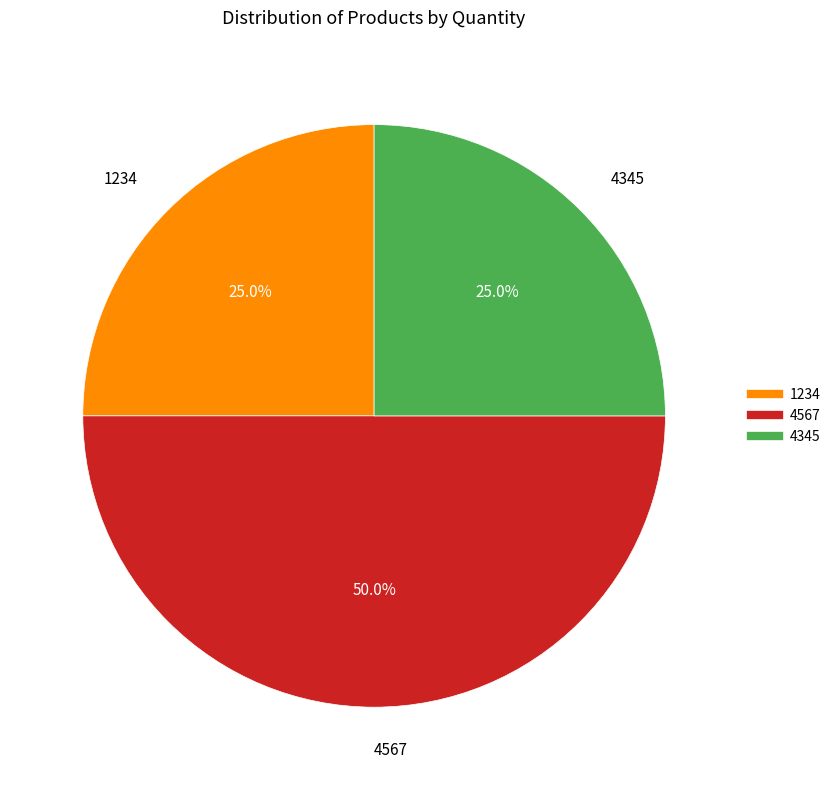

Is it true that 4345 is 25% of the pie?

True